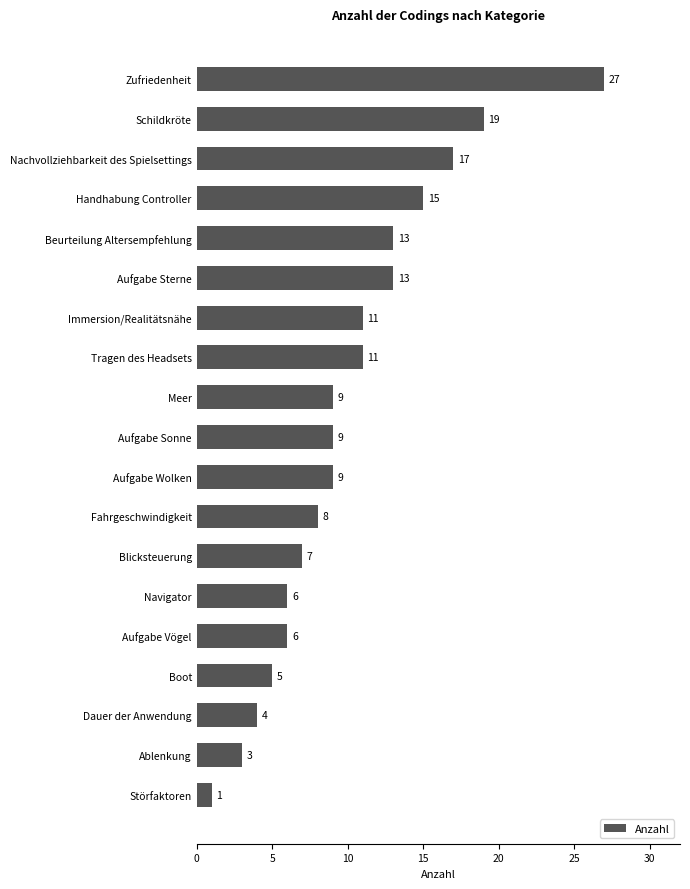

Which category has the highest value across all series?

Zufriedenheit